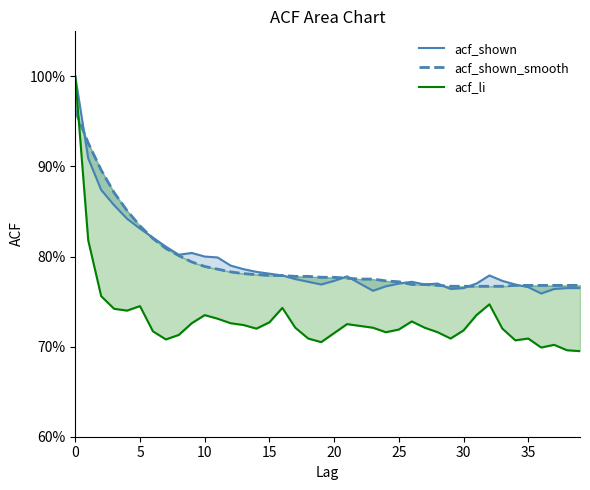

Reading left to right, what are all the values shown in this chart?

acf_shown: 1.0	0.9	0.9	0.9	0.8	0.8	0.8	0.8	0.8	0.8	0.8	0.8	0.8	0.8	0.8	0.8	0.8	0.8	0.8	0.8	0.8	0.8	0.8	0.8	0.8	0.8	0.8	0.8	0.8	0.8	0.8	0.8	0.8	0.8	0.8	0.8	0.8	0.8	0.8	0.8
acf_shown_smooth: 1.0	0.9	0.9	0.9	0.9	0.8	0.8	0.8	0.8	0.8	0.8	0.8	0.8	0.8	0.8	0.8	0.8	0.8	0.8	0.8	0.8	0.8	0.8	0.8	0.8	0.8	0.8	0.8	0.8	0.8	0.8	0.8	0.8	0.8	0.8	0.8	0.8	0.8	0.8	0.8
acf_li: 1.0	0.8	0.8	0.7	0.7	0.7	0.7	0.7	0.7	0.7	0.7	0.7	0.7	0.7	0.7	0.7	0.7	0.7	0.7	0.7	0.7	0.7	0.7	0.7	0.7	0.7	0.7	0.7	0.7	0.7	0.7	0.7	0.7	0.7	0.7	0.7	0.7	0.7	0.7	0.7